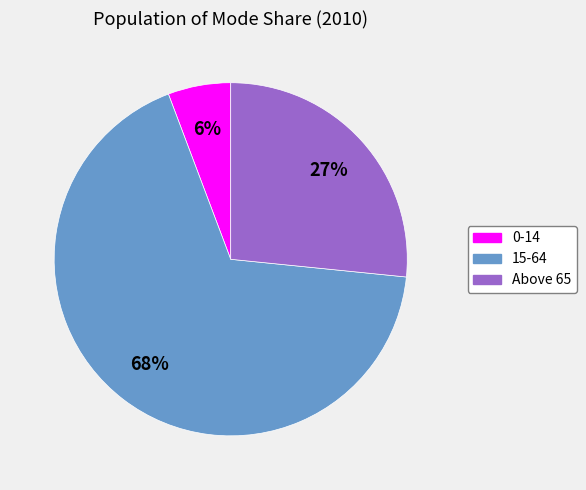

Approximately how many times larger is the value at 15-64 compared to Above 65?

2.5